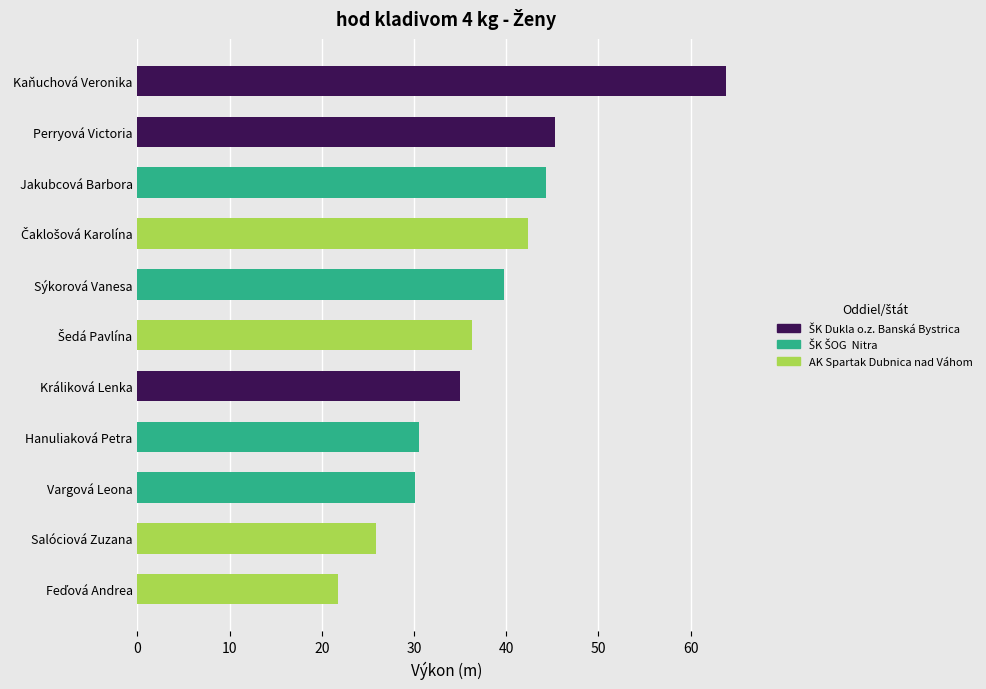

List the labels in order of value, largest first.

Kaňuchová Veronika, Perryová Victoria, Jakubcová Barbora, Čaklošová Karolína, Sýkorová Vanesa, Šedá Pavlína, Králiková Lenka, Hanuliaková Petra, Vargová Leona, Salóciová Zuzana, Feďová Andrea